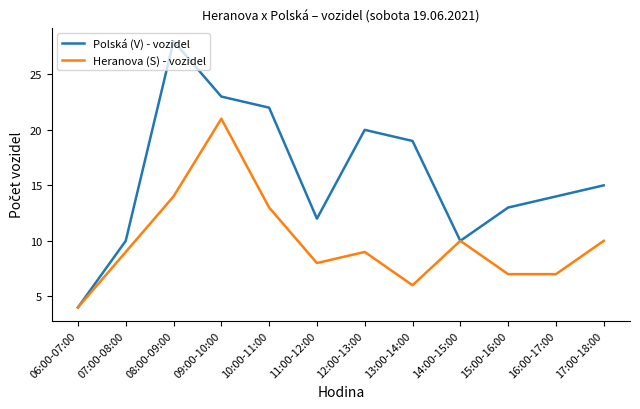

Rank the series by their average value, from highest to lowest.

Polská (V) - vozidel, Heranova (S) - vozidel